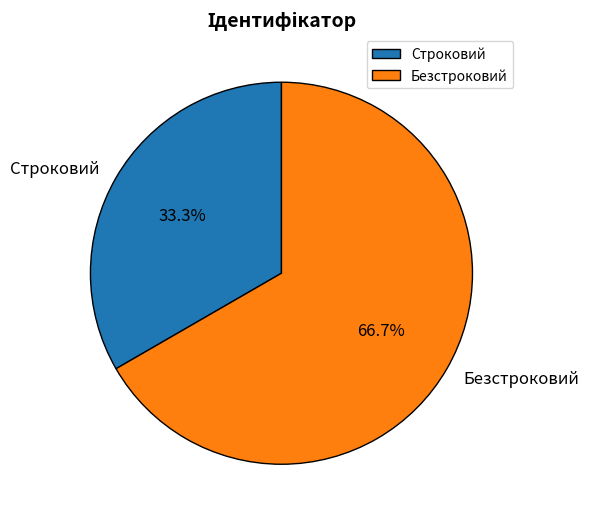

How many segments does this pie chart have?

2